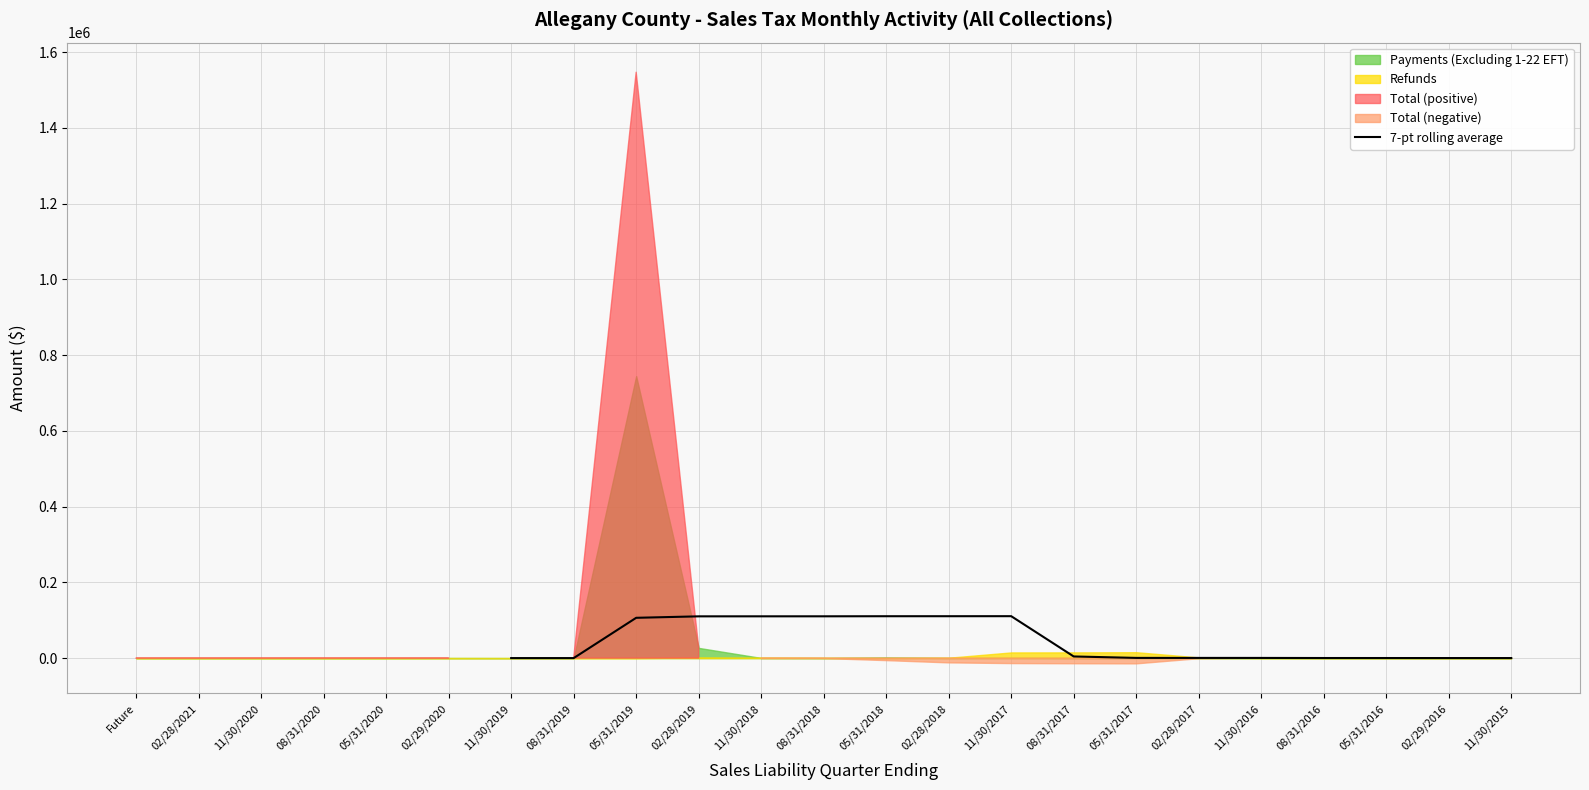

What is the maximum value for 7-pt rolling average?

110676.6